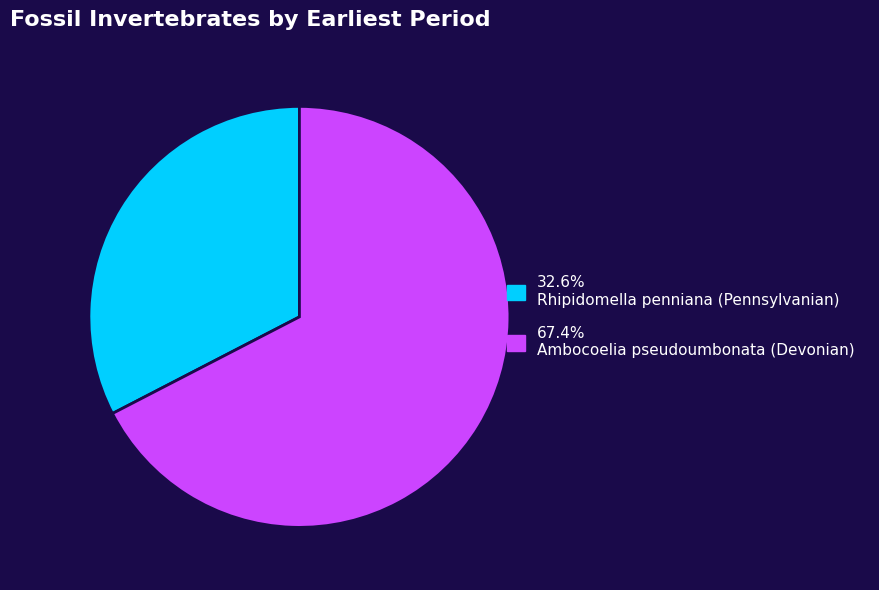

How many slices are in this pie chart?

2